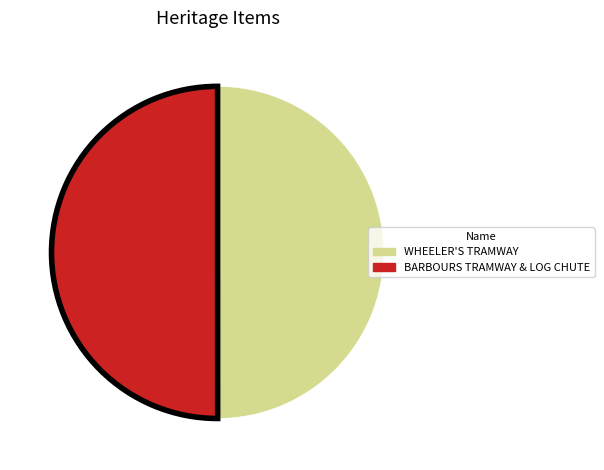

The WHEELER'S TRAMWAY slice represents 40% of the pie. True or false?

False